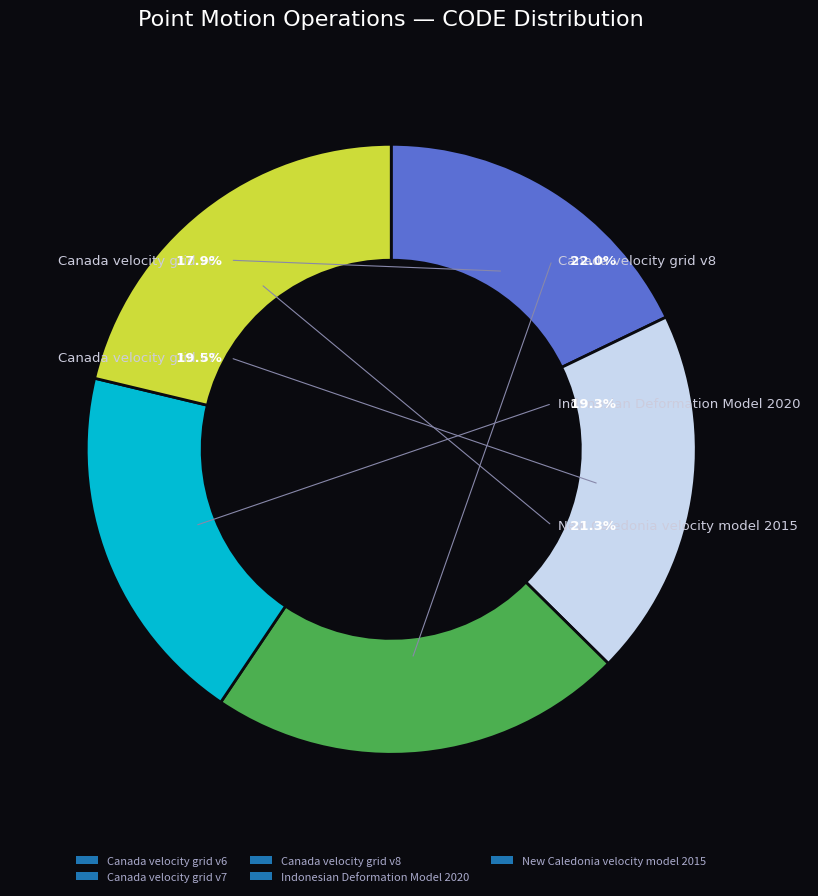

How many slices are in this pie chart?

5